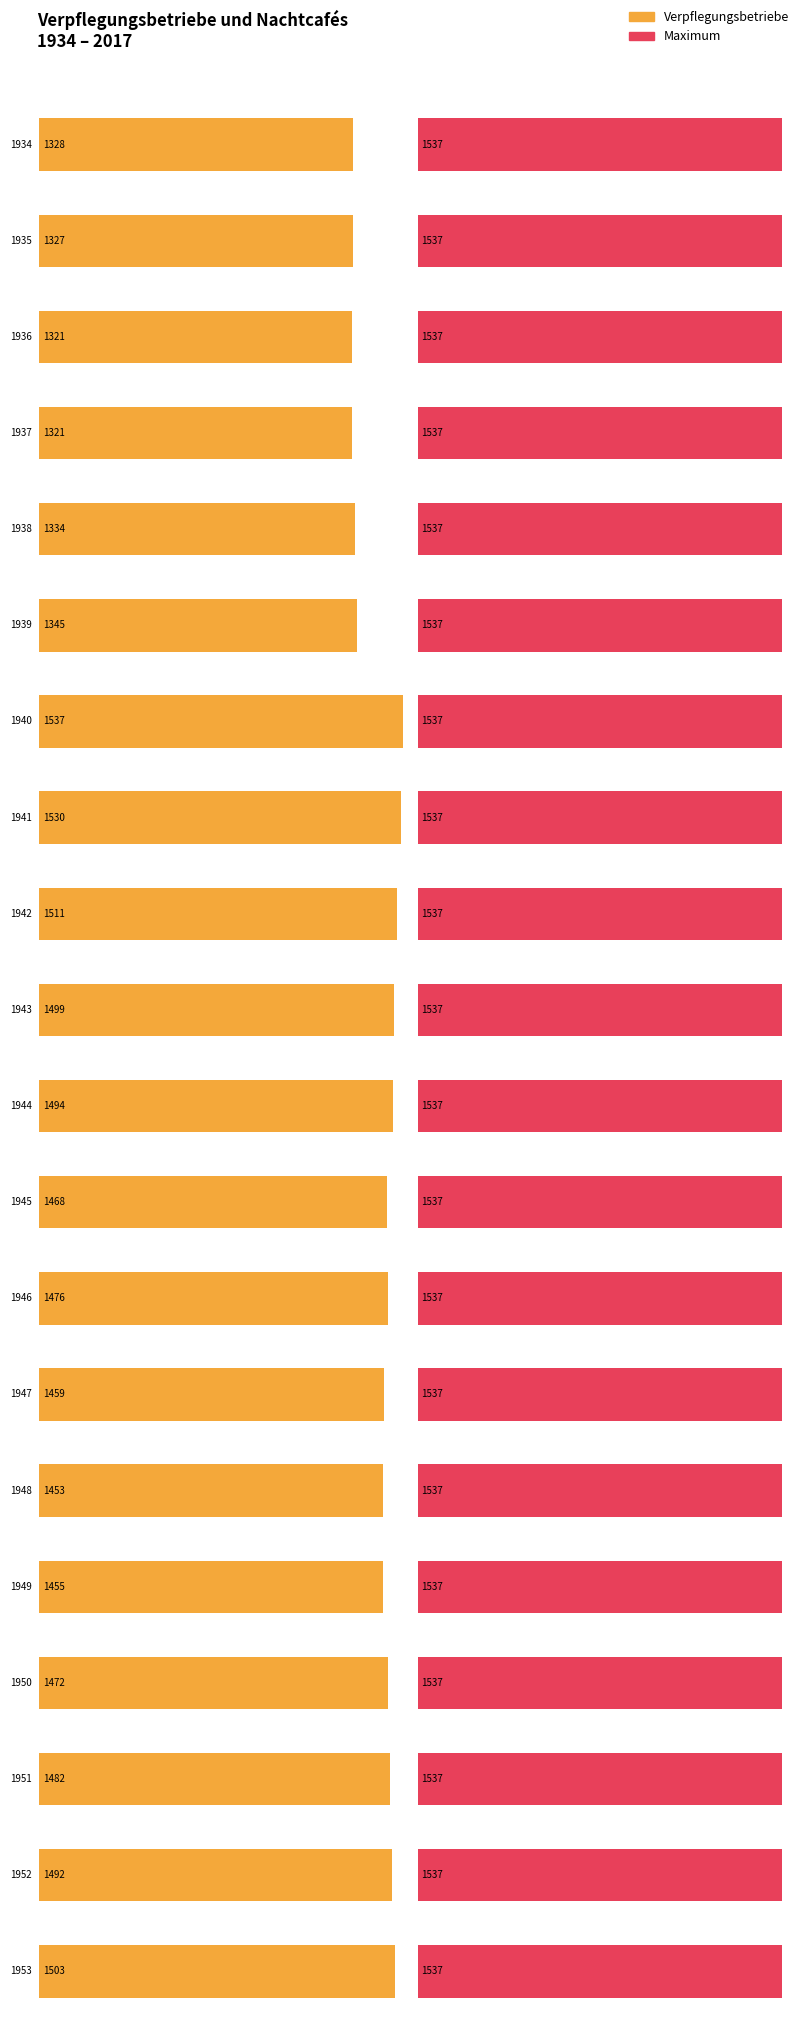

Reading right to left, list all the values displayed in this chart.

Verpflegungsbetriebe: 1953=1503	1952=1492	1951=1482	1950=1472	1949=1455	1948=1453	1947=1459	1946=1476	1945=1468	1944=1494	1943=1499	1942=1511	1941=1530	1940=1537	1939=1345	1938=1334	1937=1321	1936=1321	1935=1327	1934=1328
Max (reference): 1953=1537	1952=1537	1951=1537	1950=1537	1949=1537	1948=1537	1947=1537	1946=1537	1945=1537	1944=1537	1943=1537	1942=1537	1941=1537	1940=1537	1939=1537	1938=1537	1937=1537	1936=1537	1935=1537	1934=1537